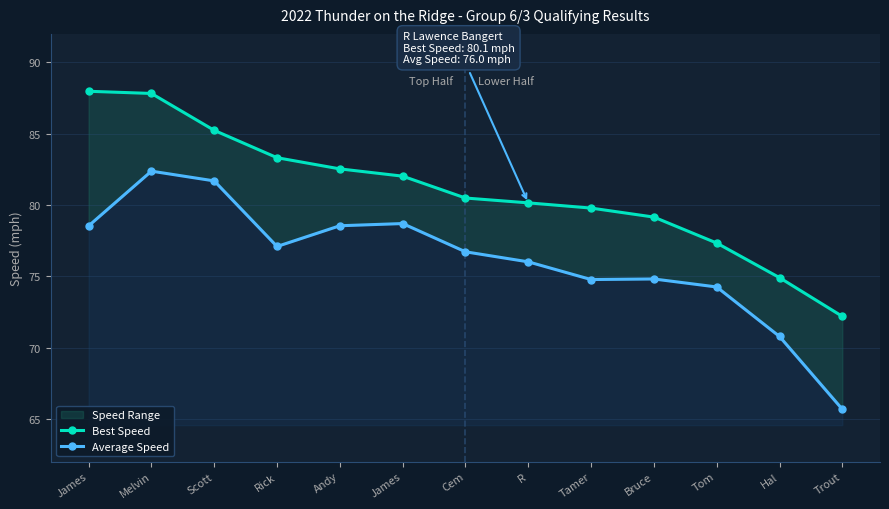

The Best Speed series shows 87.8 at Melvin. True or false?

True